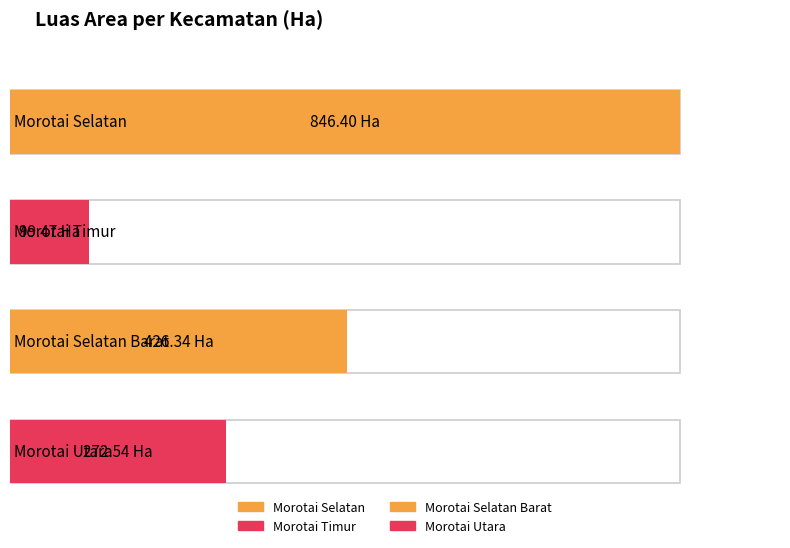

What is the change in value from Morotai Timur to Morotai Utara?

+173.1